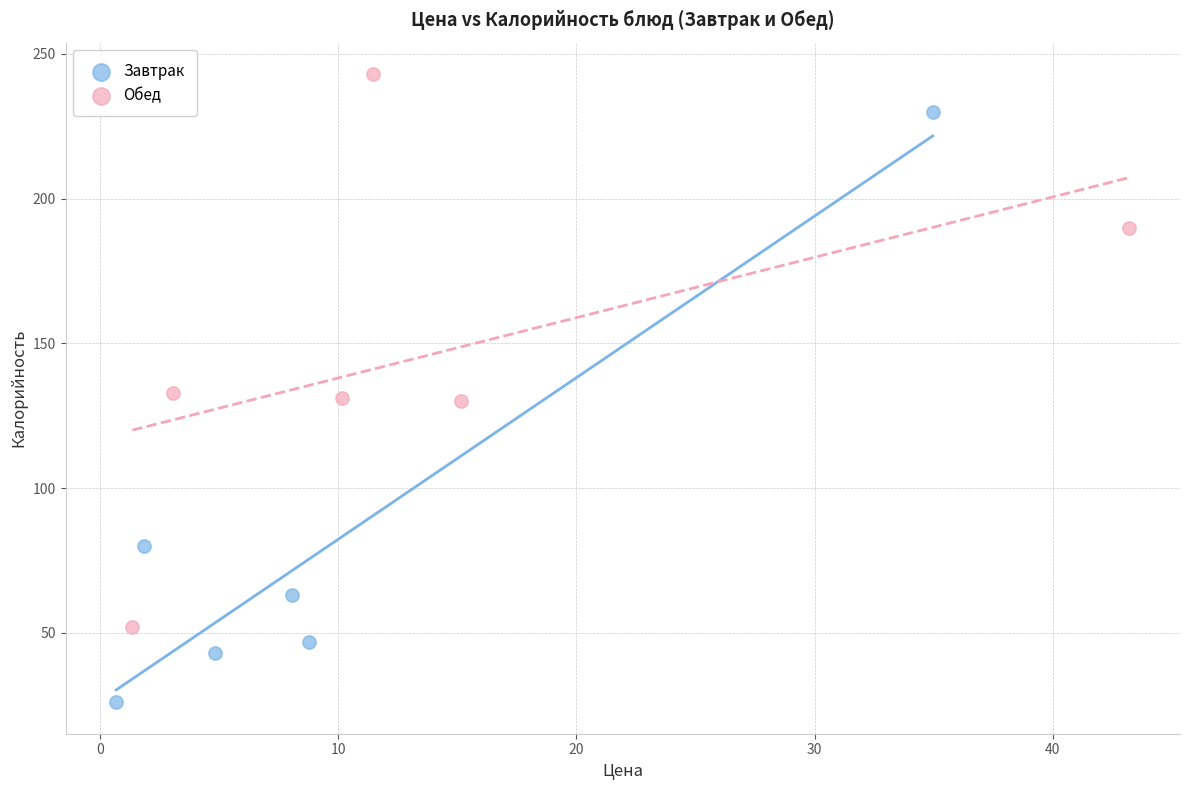

Which series has the widest spread of Y values?

Завтрак